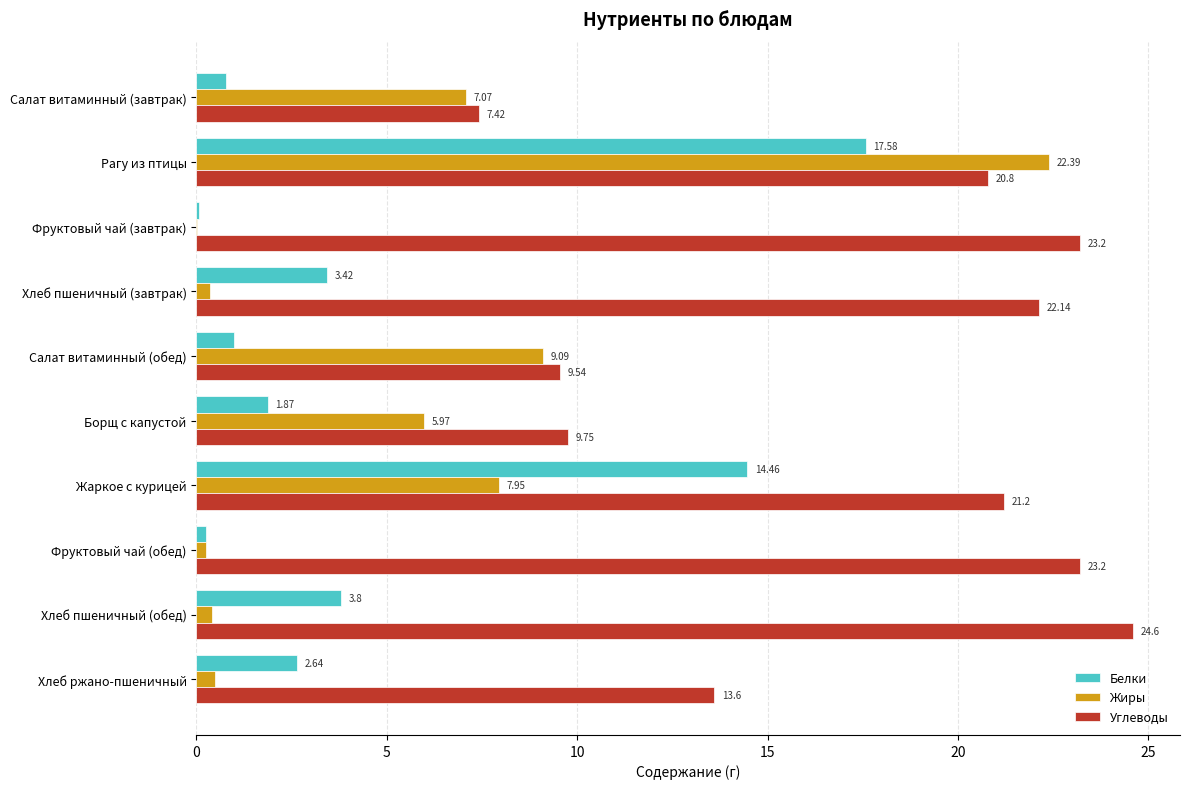

What is the greatest value displayed?

24.6